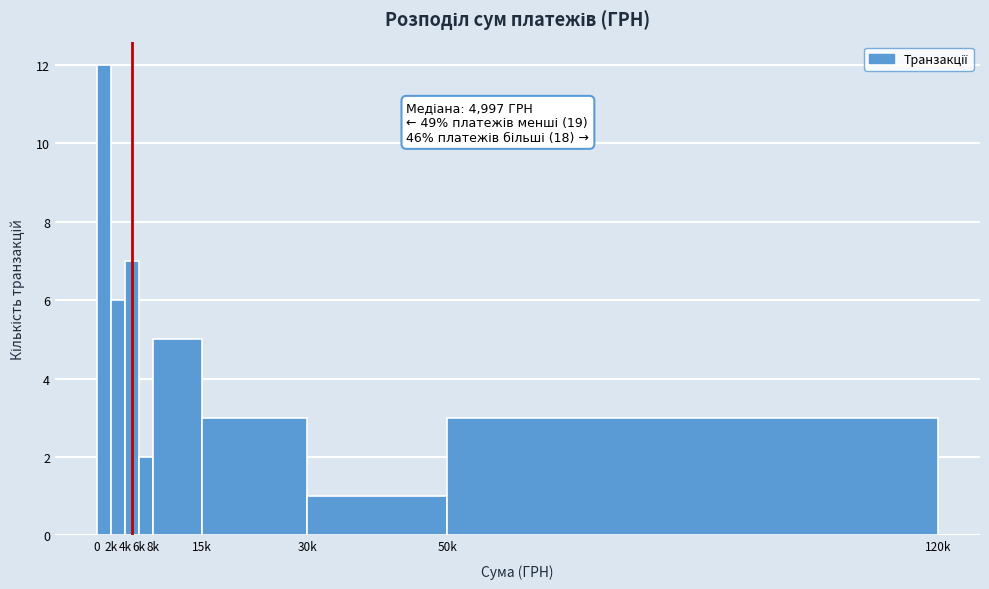

Reading left to right, transcribe all the data shown in this chart.

12	6	7	2	5	3	1	3